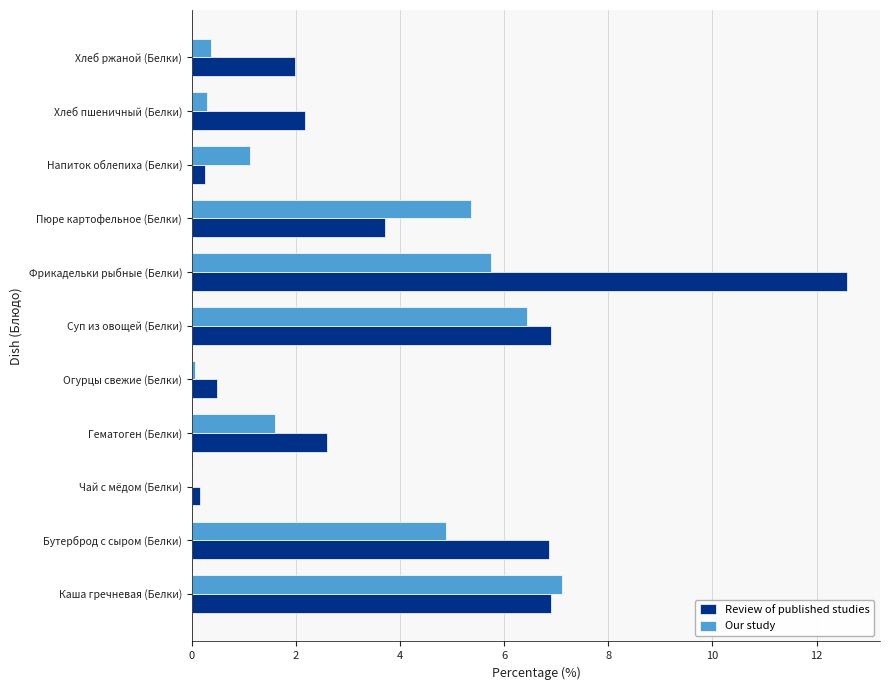

At which category does the chart reach its peak across all series?

Фрикадельки рыбные (Белки)